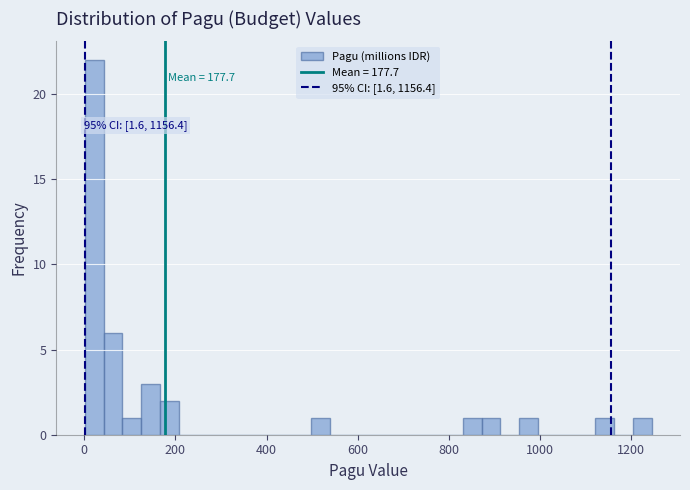

Read against the x-axis, roughly where is the centre of the tallest bar?

20